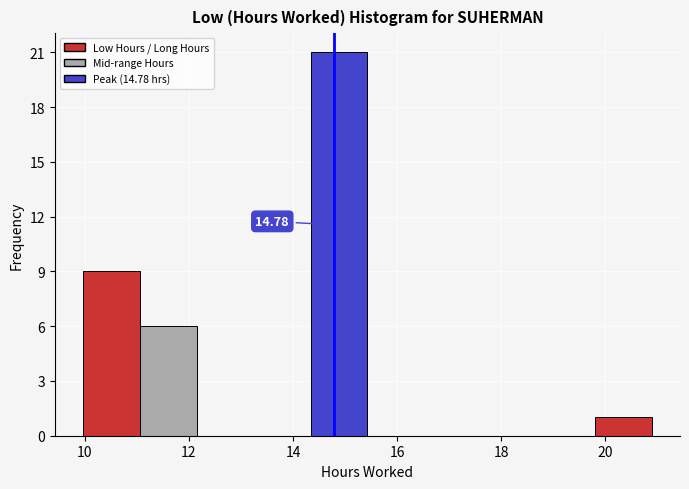

Over which range of the x-axis is the bar tallest?

14.4 to 15.4